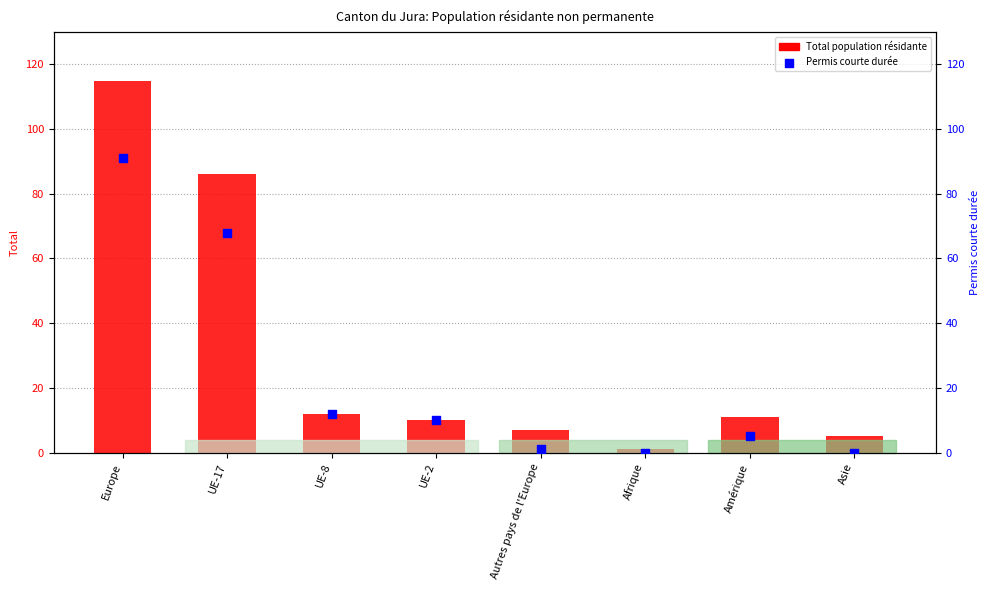

At which category is the sum across all series the highest?

Europe